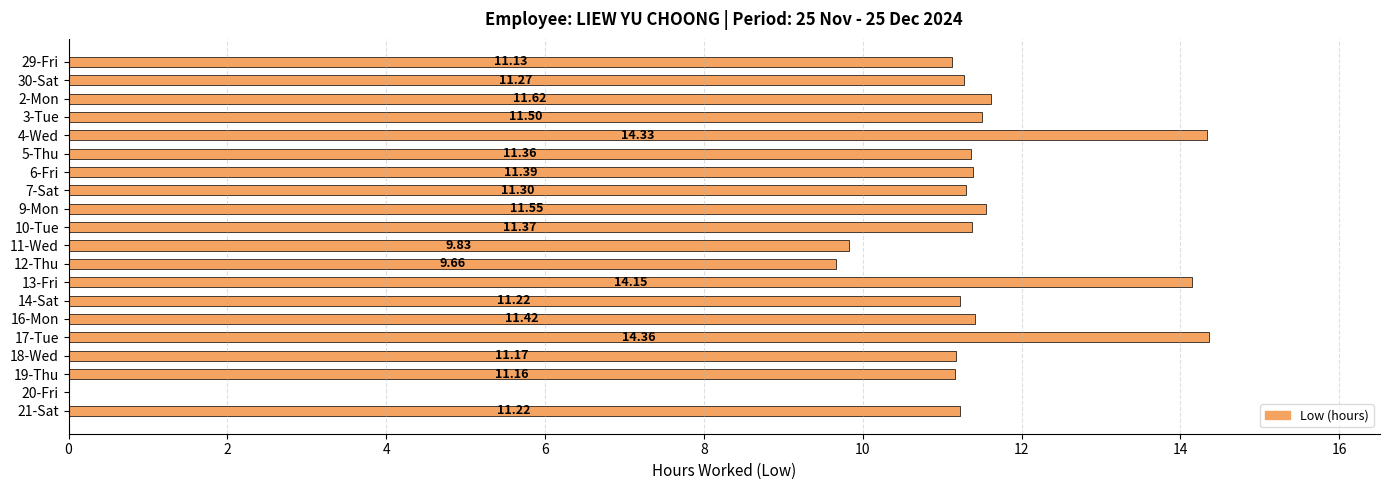

Are the bars horizontal?

Yes